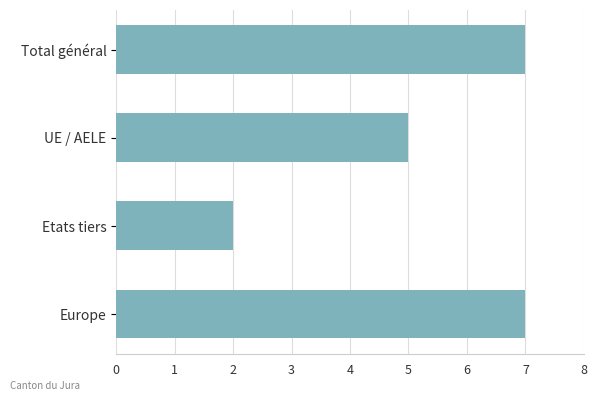

What is the sum of all values?

21